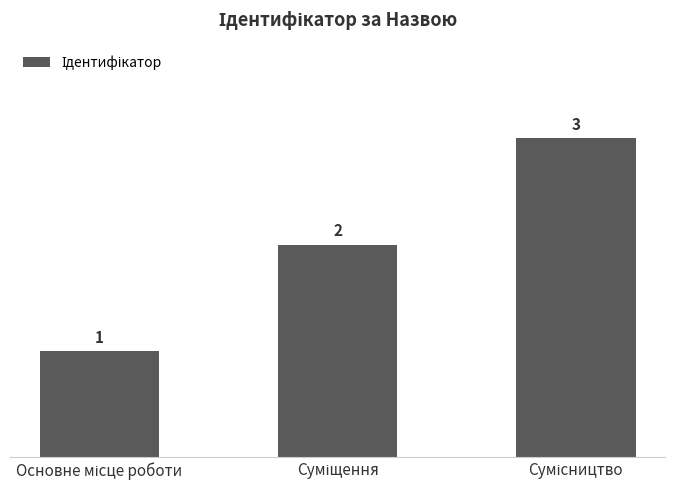

What is the greatest value displayed?

3